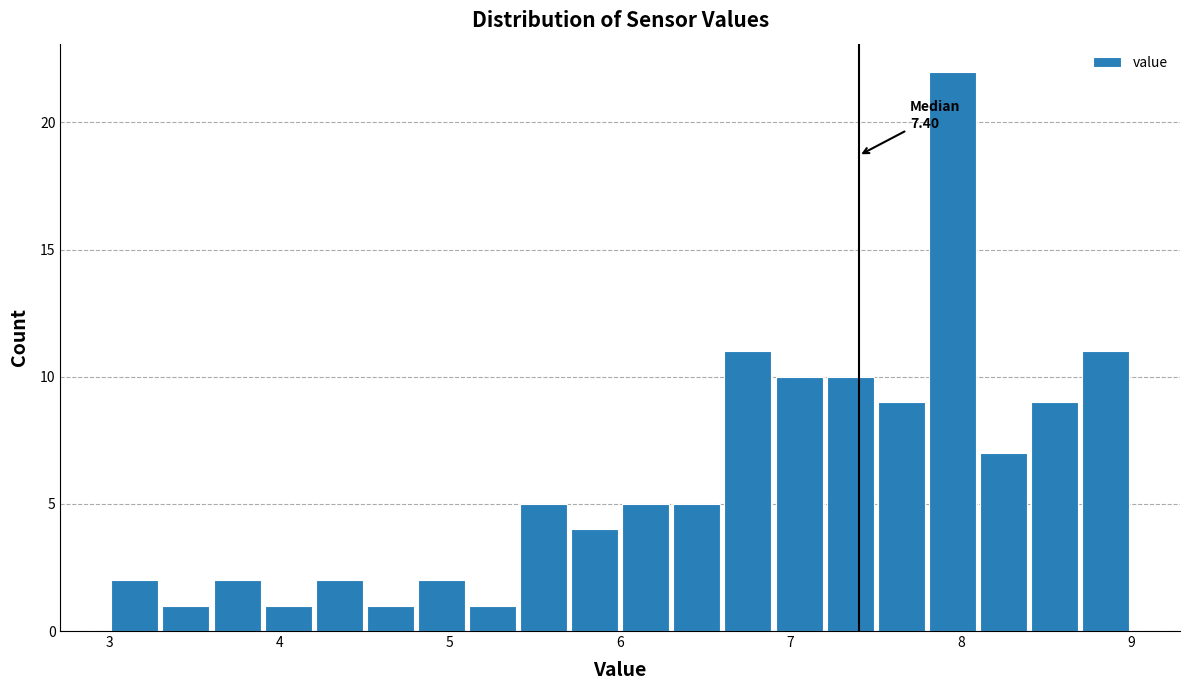

Read against the x-axis, roughly where is the centre of the tallest bar?

8.0